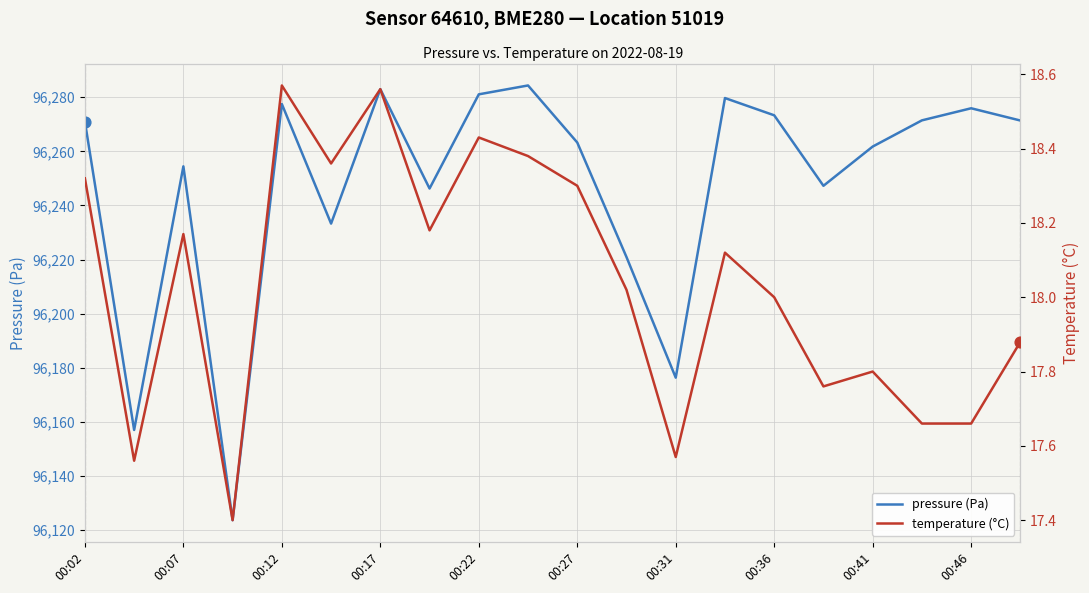

What is the total value across all series at 15?

96265.0